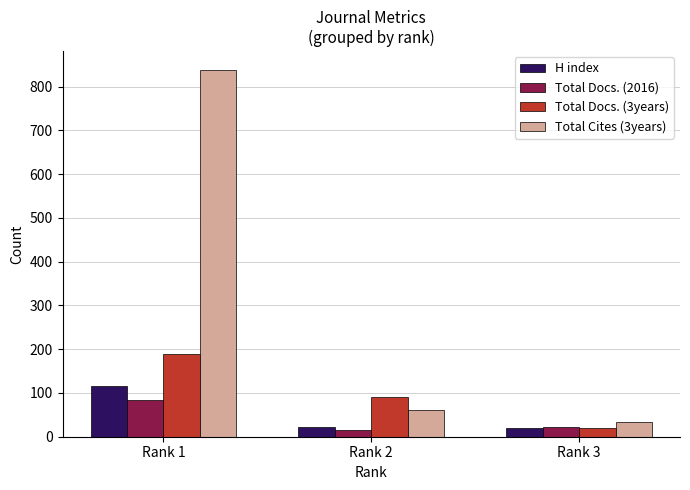

What is the value of the Total Cites (3years) bar at the 1st from the left?

839